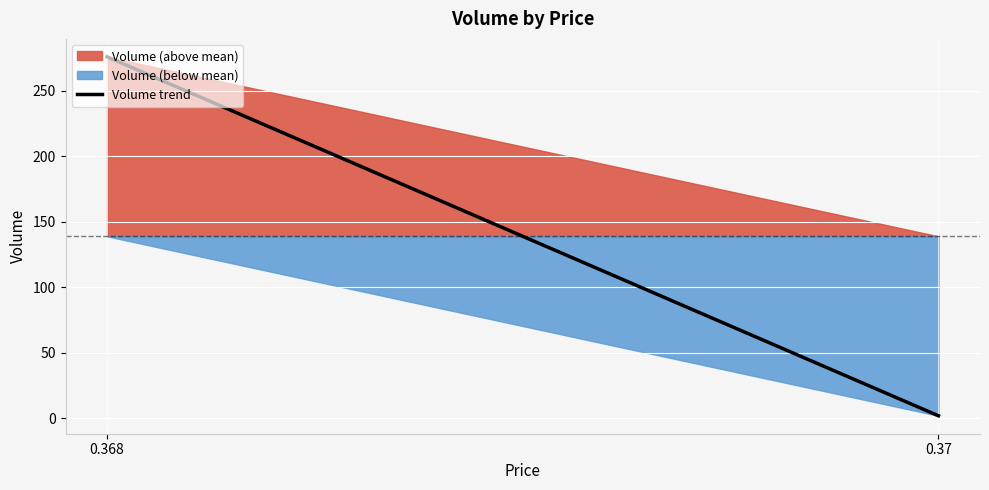

What is the value of the 1st point from the left?

276